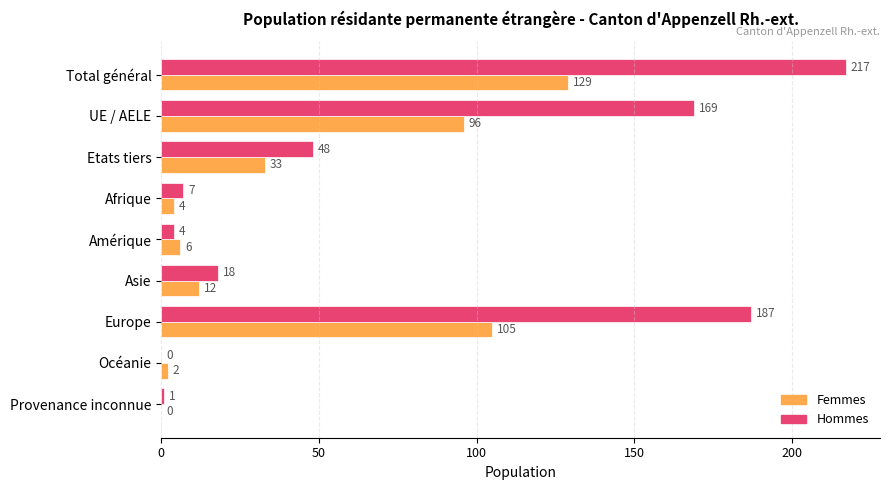

True or false: Hommes has a value of 4 at Amérique.

True